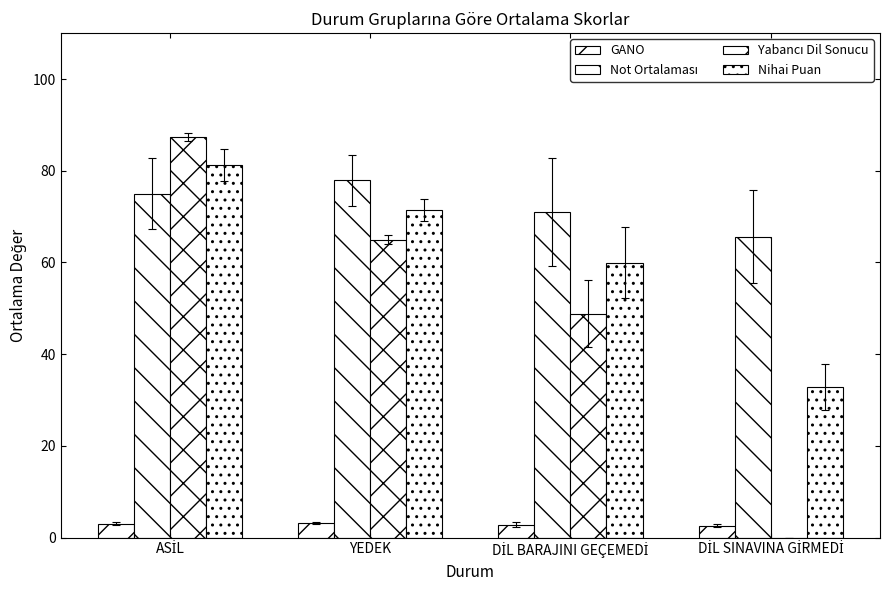

How many groups of bars are there?

4